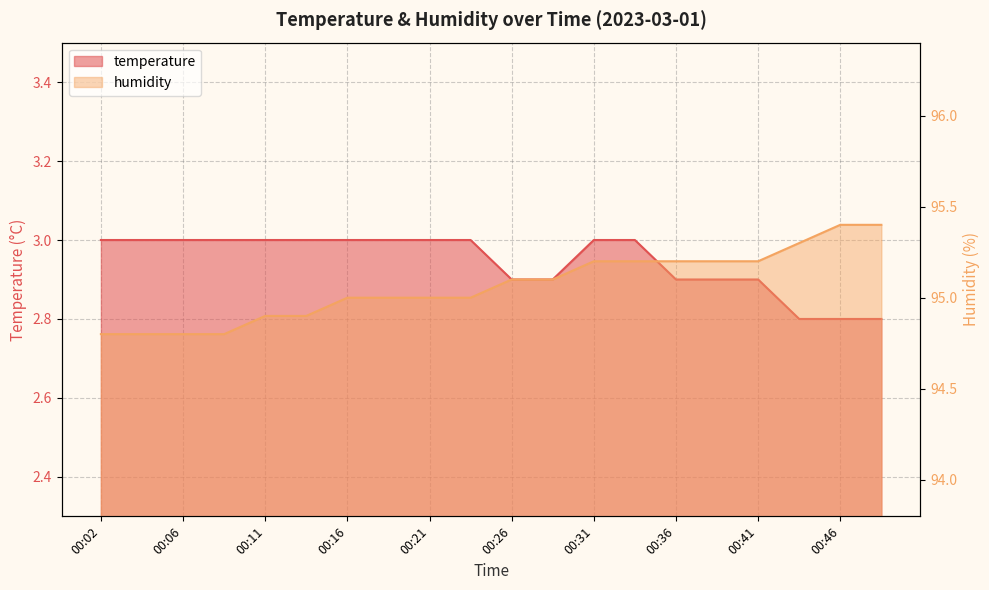

Rank the categories by temperature value from lowest to highest.

00:43, 00:46, 00:48, 00:26, 00:28, 00:36, 00:38, 00:41, 00:02, 00:04, 00:06, 00:09, 00:11, 00:14, 00:16, 00:19, 00:21, 00:23, 00:31, 00:33